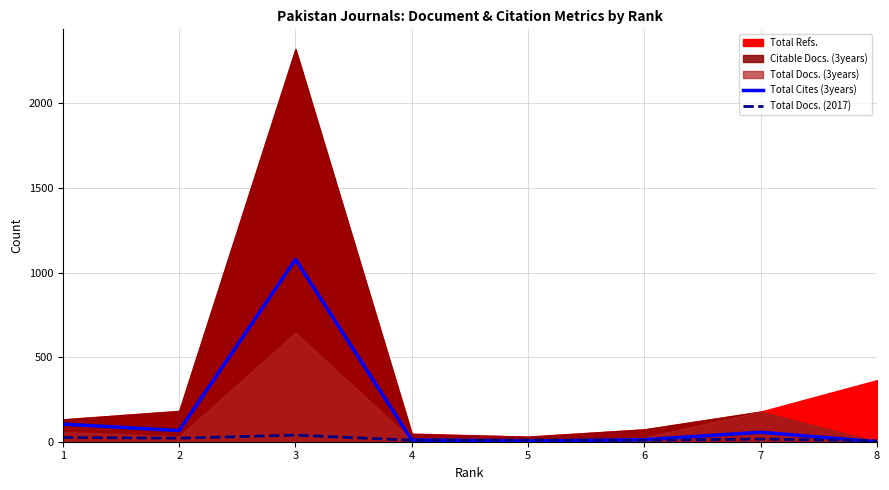

Which has a higher value, 4 or 5?

4